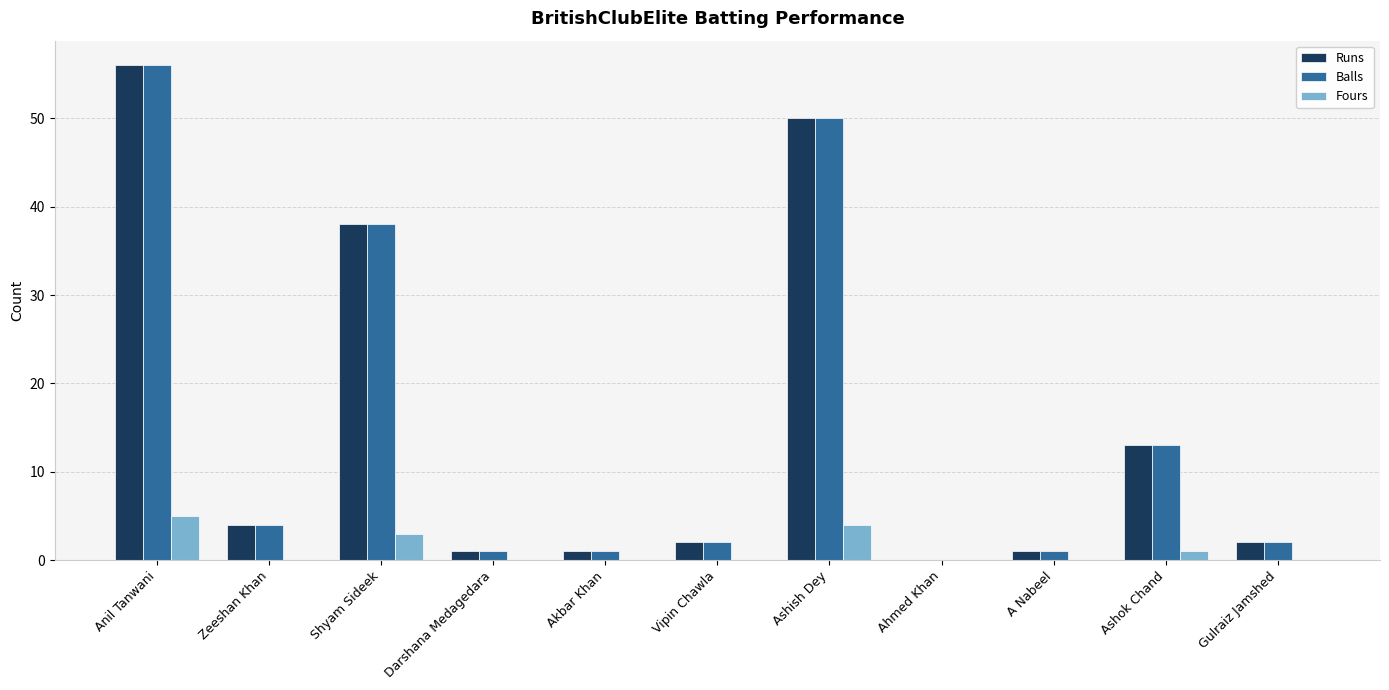

True or false: Fours has a value of 5 at Anil Tanwani.

True